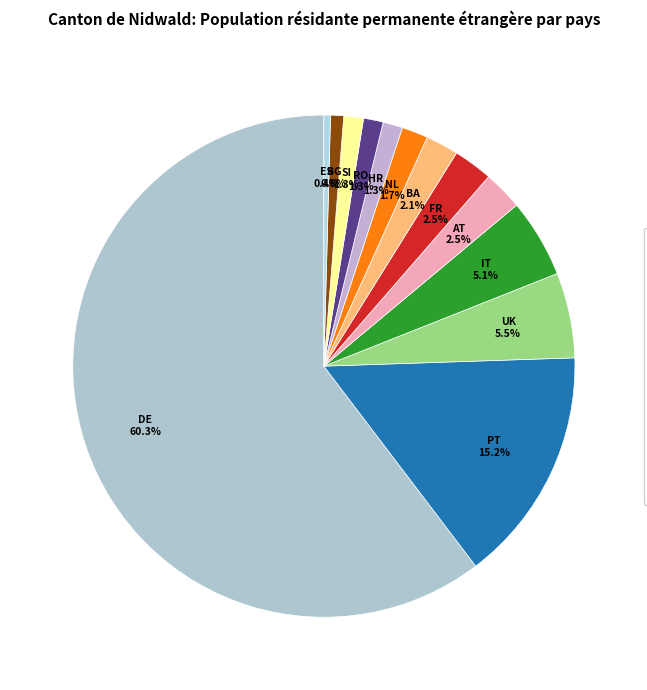

Which slice represents more than half of the pie?

Allemagne